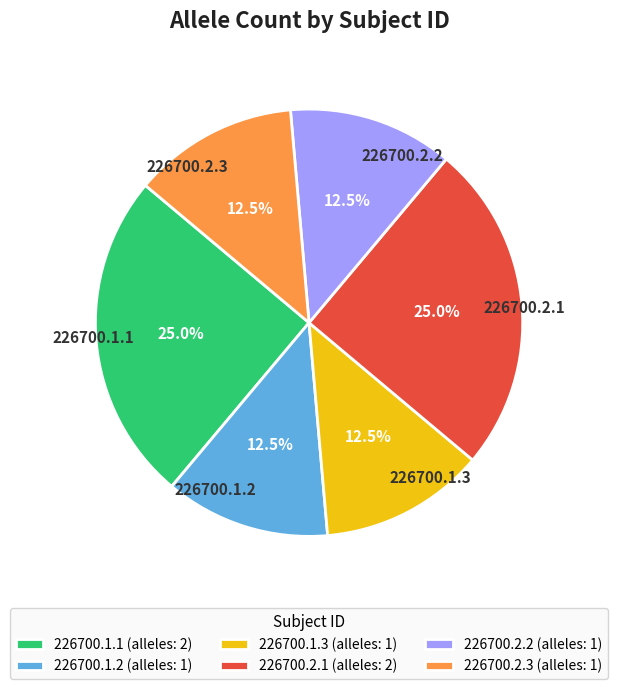

Is 226700.2.1 the majority of the pie?

No